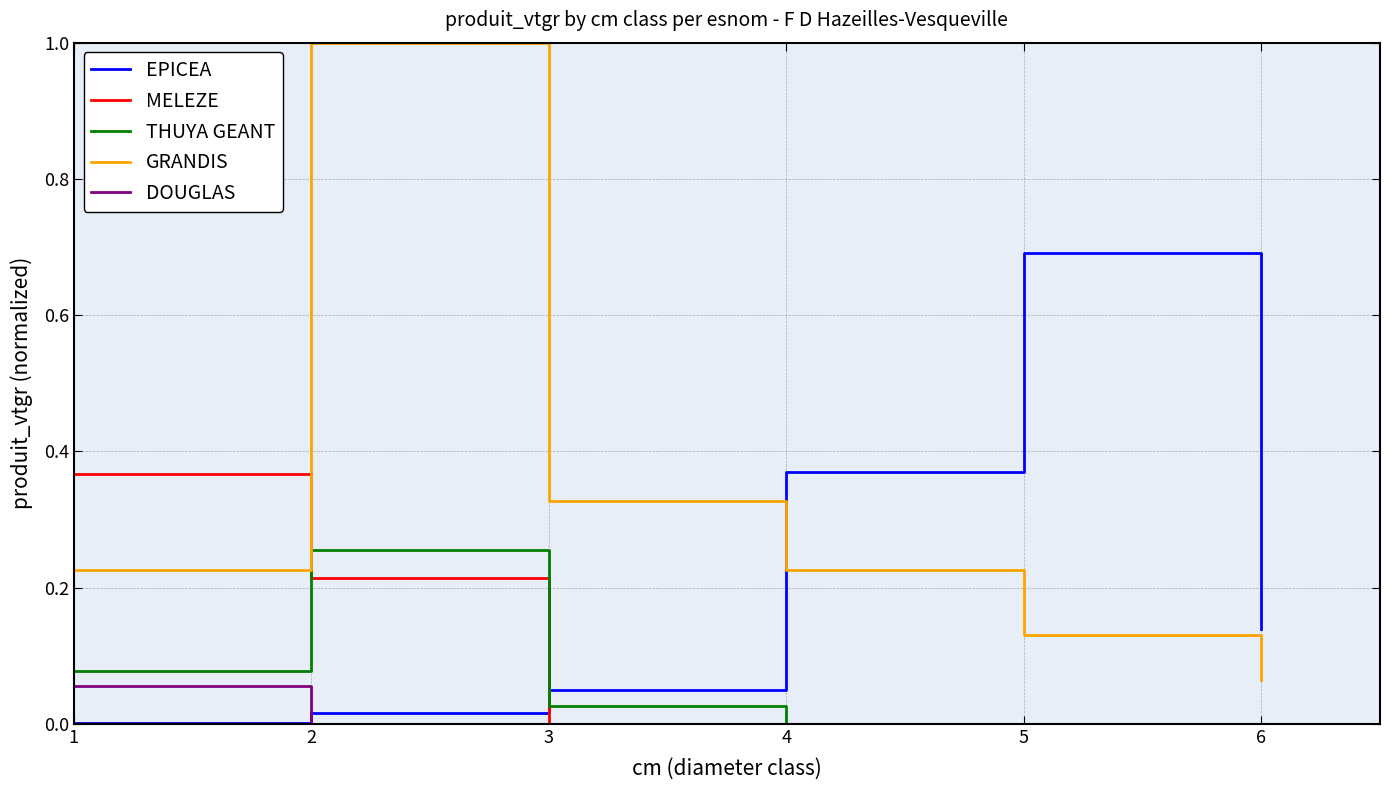

Which series has the largest total across all categories?

GRANDIS